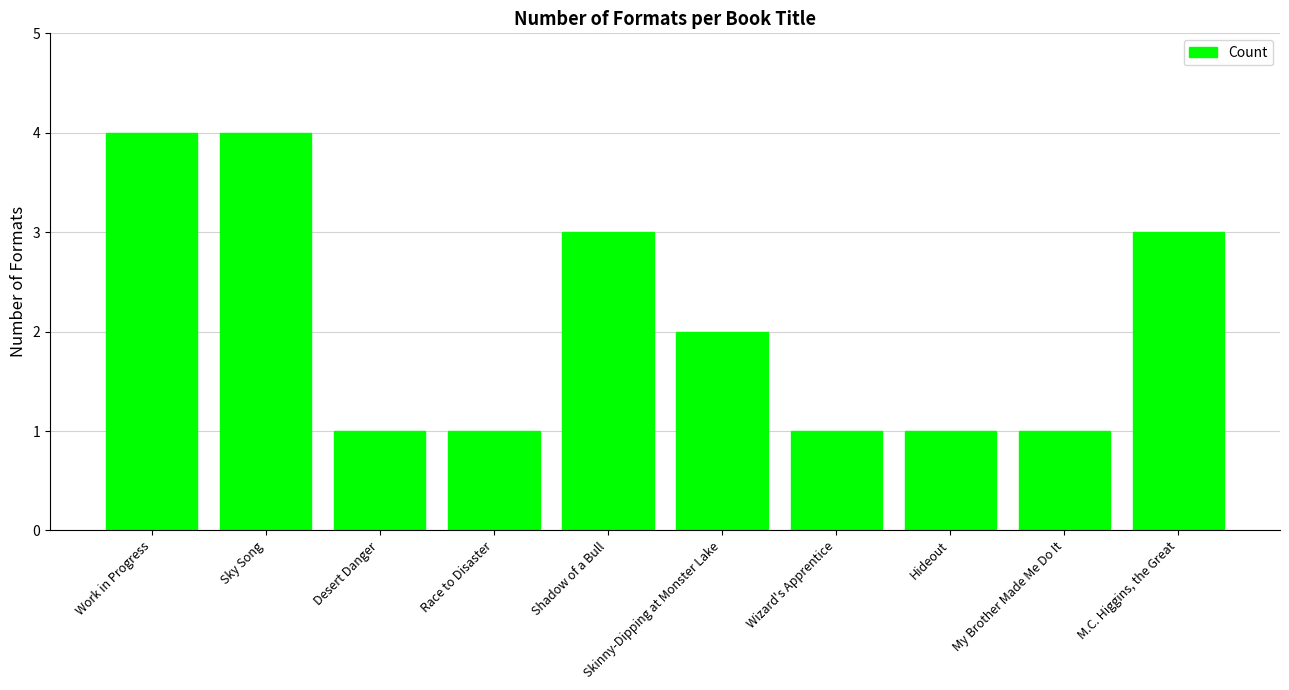

What is the sum of all values?

21